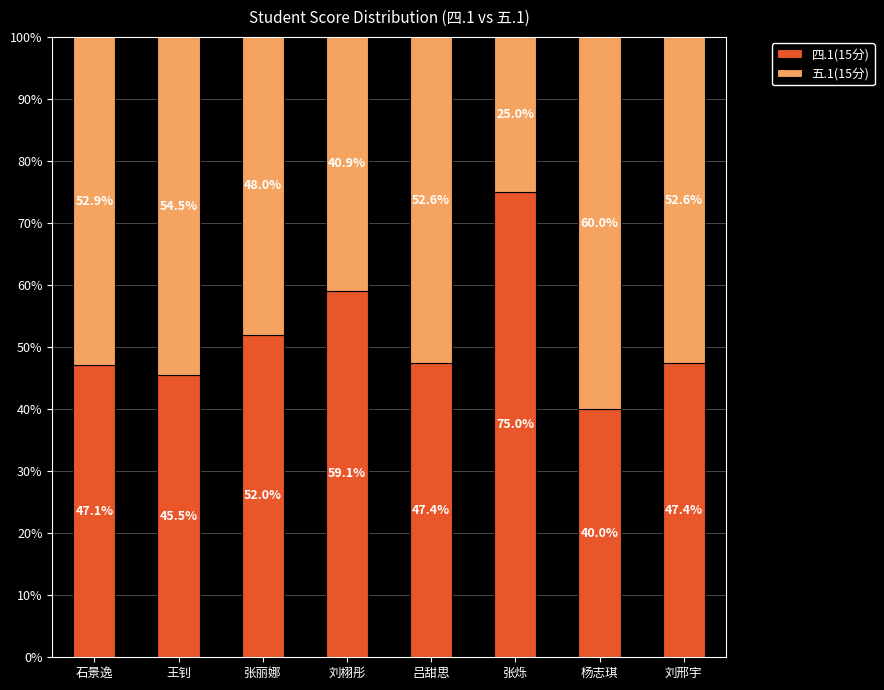

The value of 四.1(15分) at 王钊 is 45.5. True or false?

True